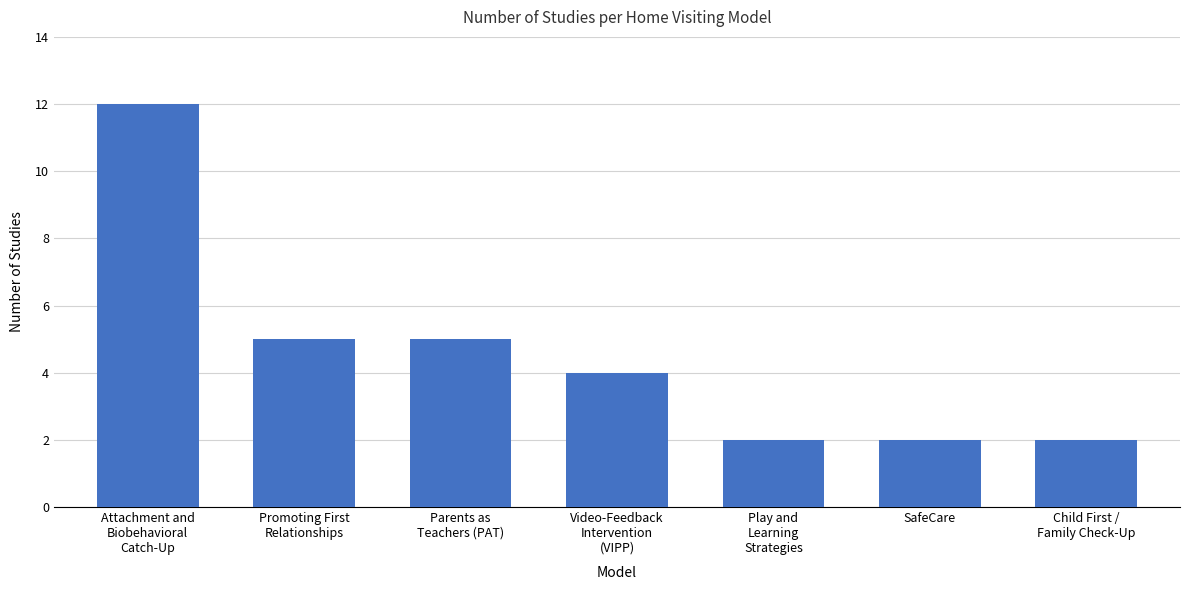

What is the value of the 6th bar from the left?

2